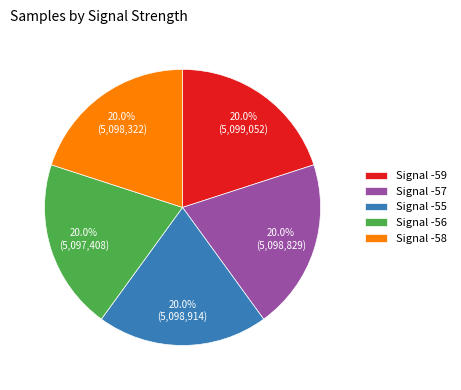

Is the sum of Signal -58 and Signal -57 greater than half?

No